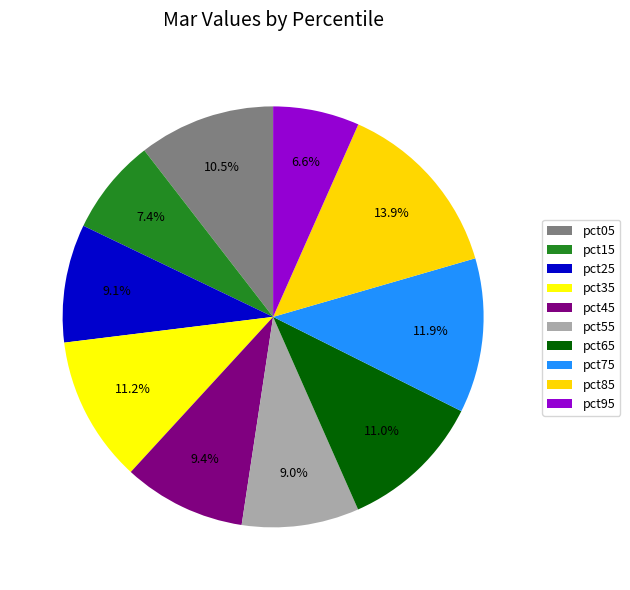

How many slices are in this pie chart?

10